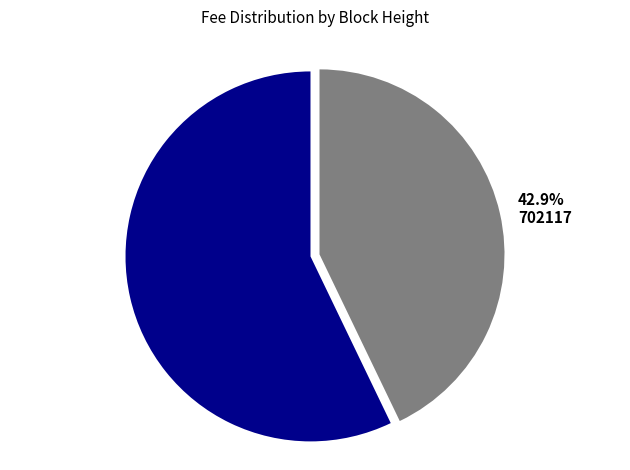

What percentage is NOT represented by 57.1% 702176?

42.9%